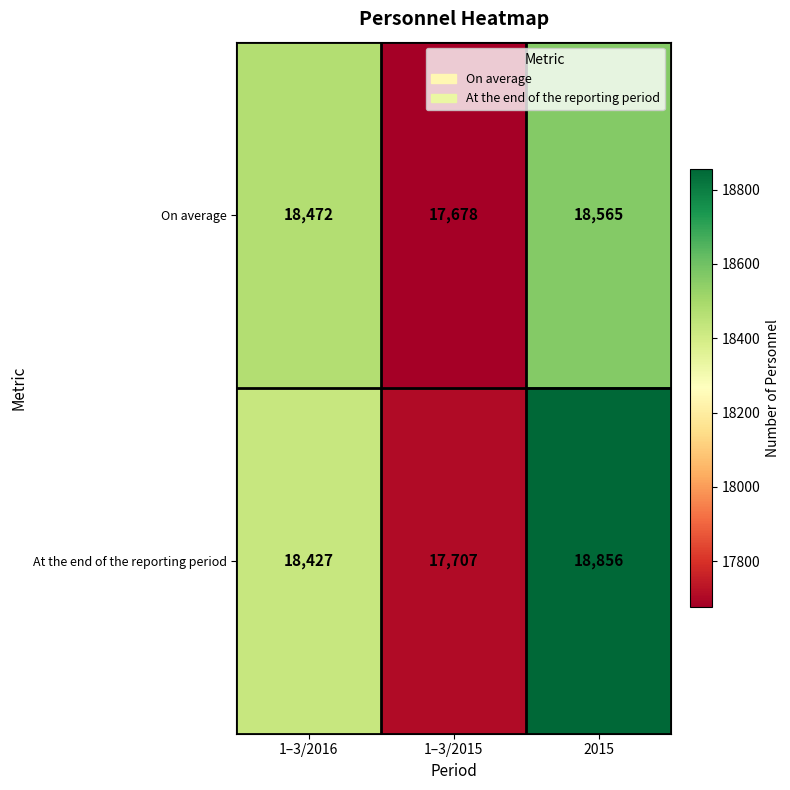

List the series in order of their overall mean, lowest first.

On average, At the end of the reporting period